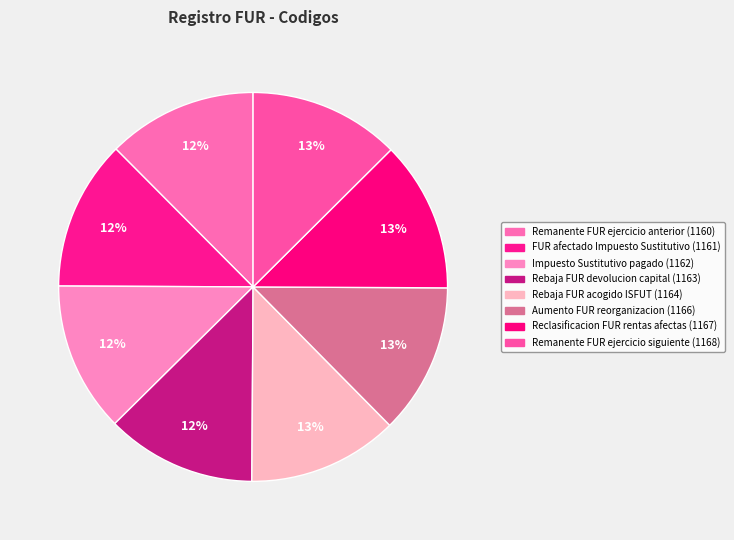

Count the number of slices in the pie.

8